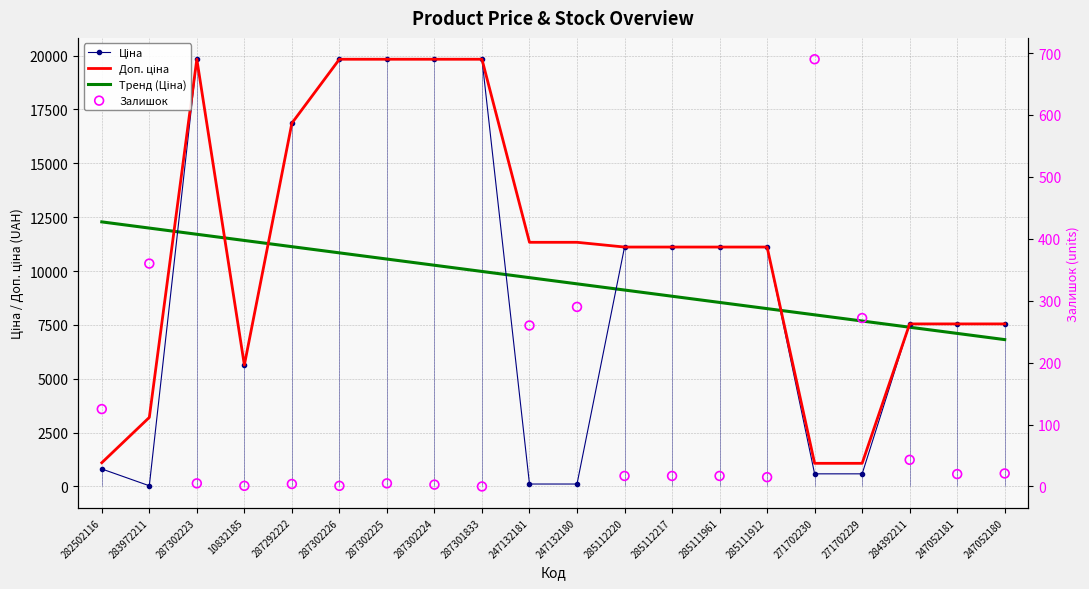

Which series has the largest total across all categories?

Доп. ціна